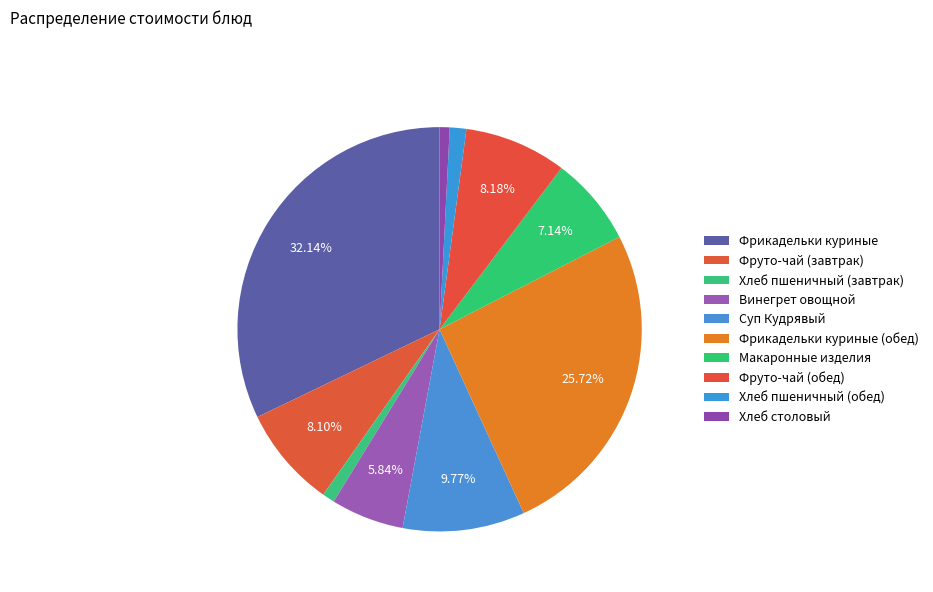

To the nearest percent, what portion does Хлеб пшеничный (завтрак) represent?

1%